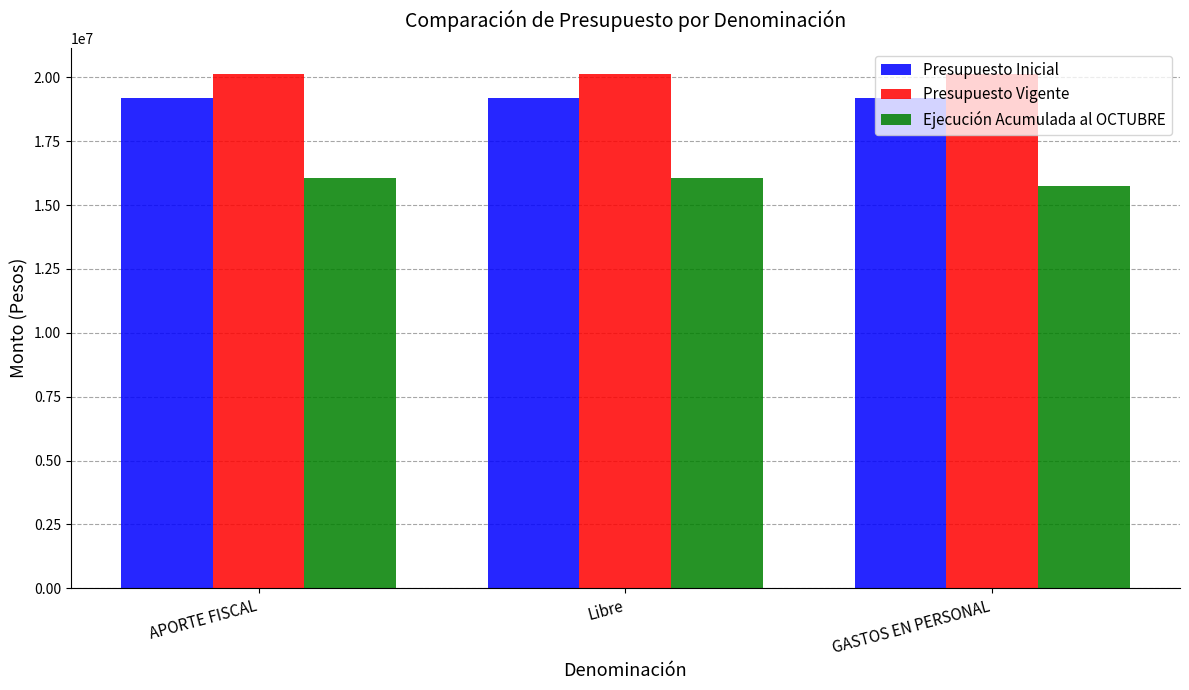

The Presupuesto Inicial series shows 19206809 at Libre. True or false?

True